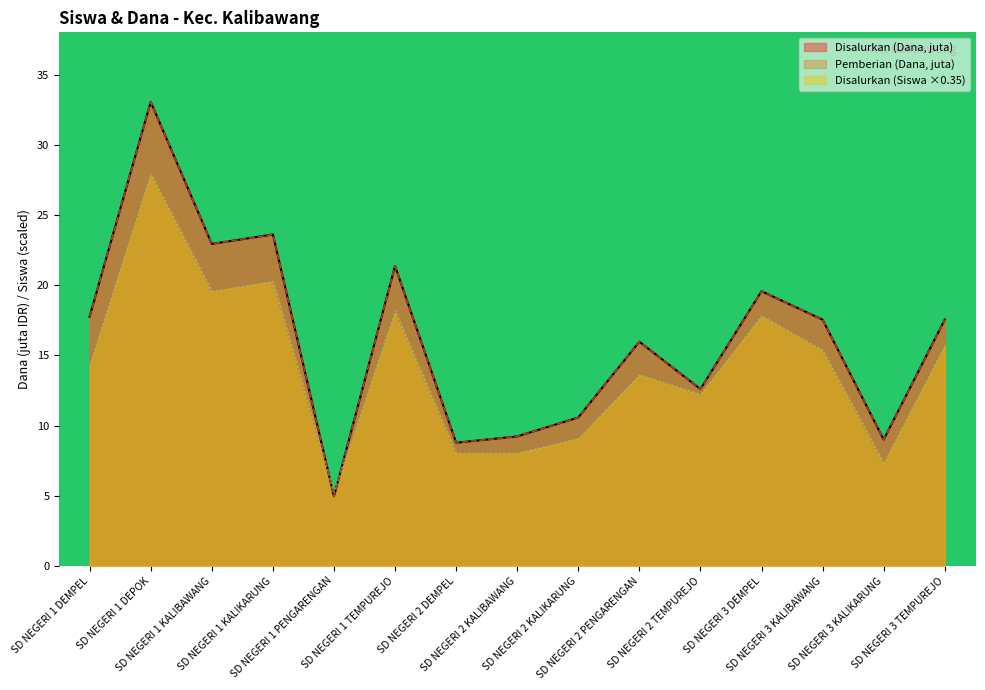

Which series has the largest range (max minus min)?

Disalurkan (Dana)